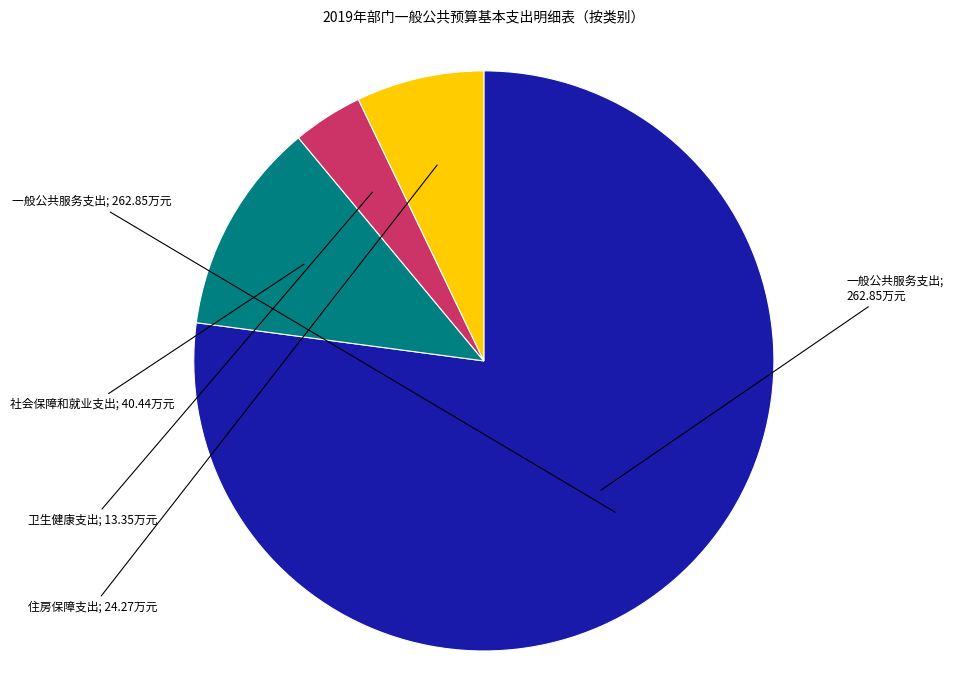

Is there a majority slice in this chart?

Yes